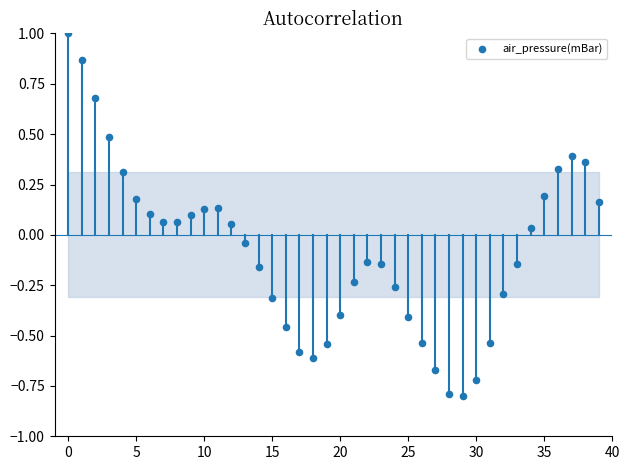

What is the range of Y values (max minus min)?

1.8